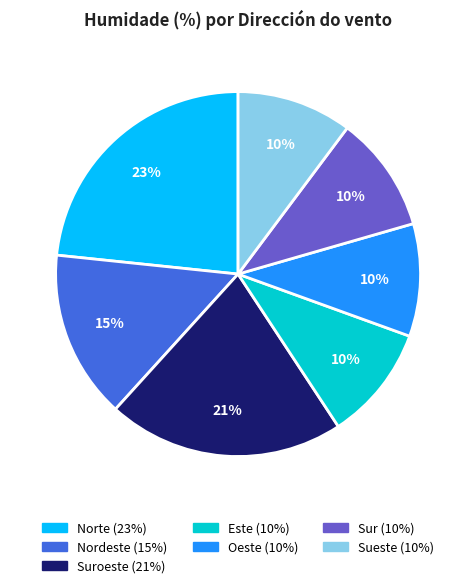

How many slices are in this pie chart?

7